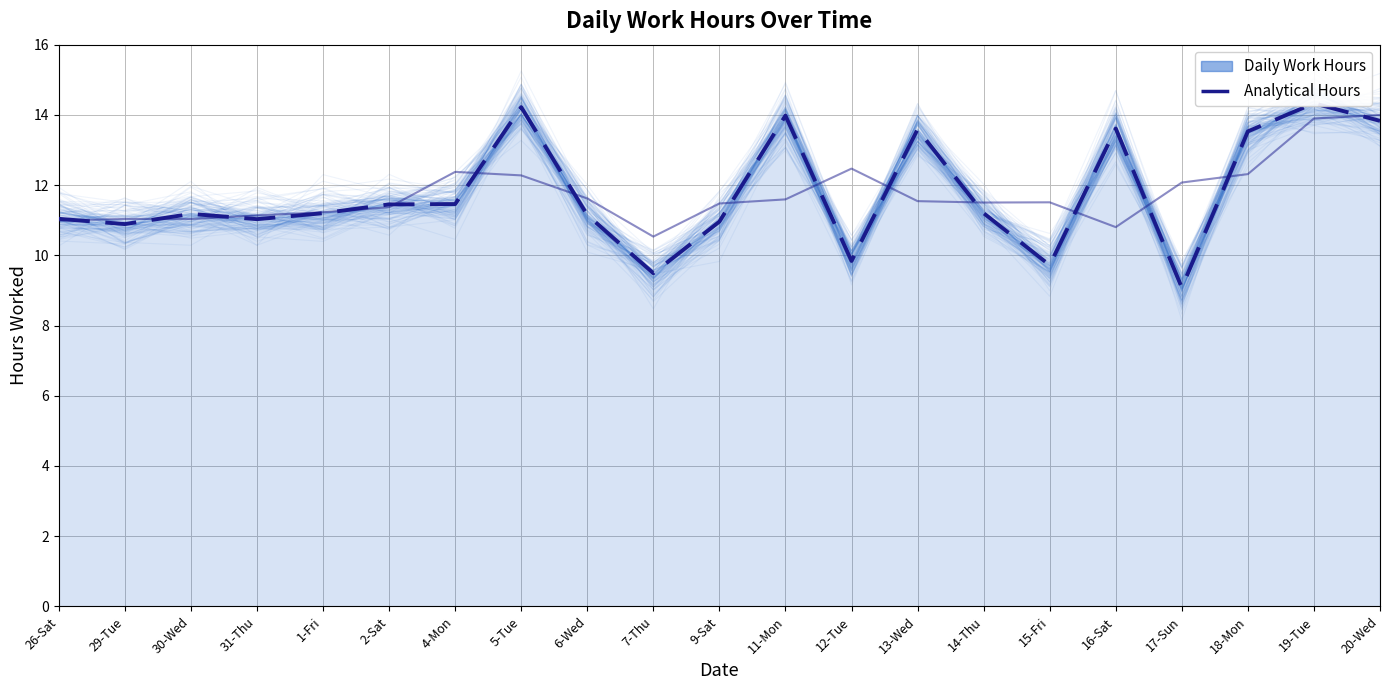

Count the number of categories in the chart.

21